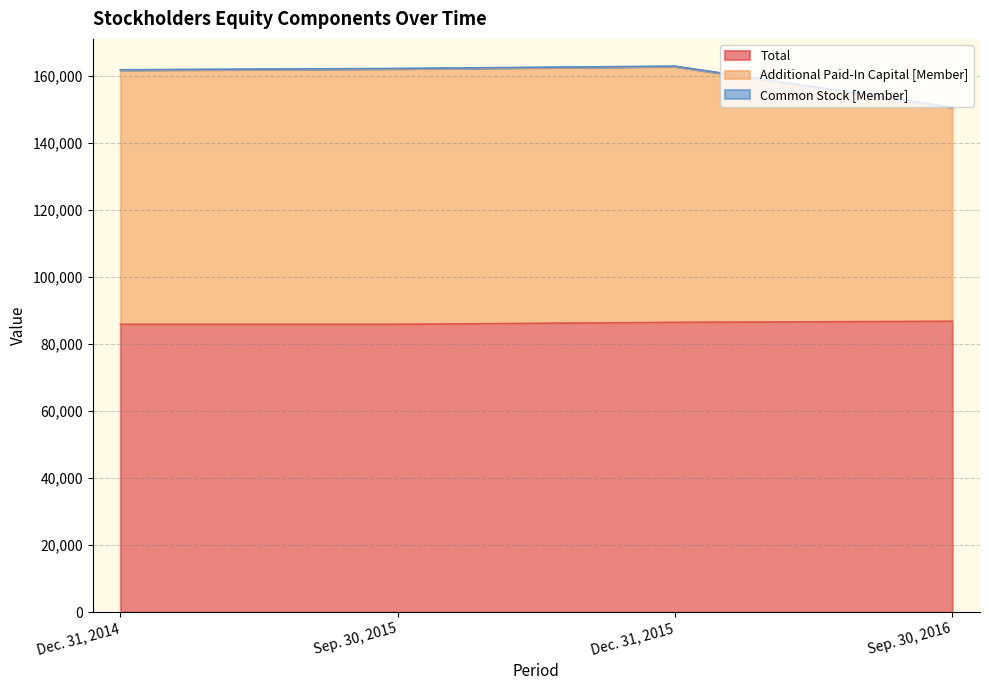

What is the greatest value displayed?

162892